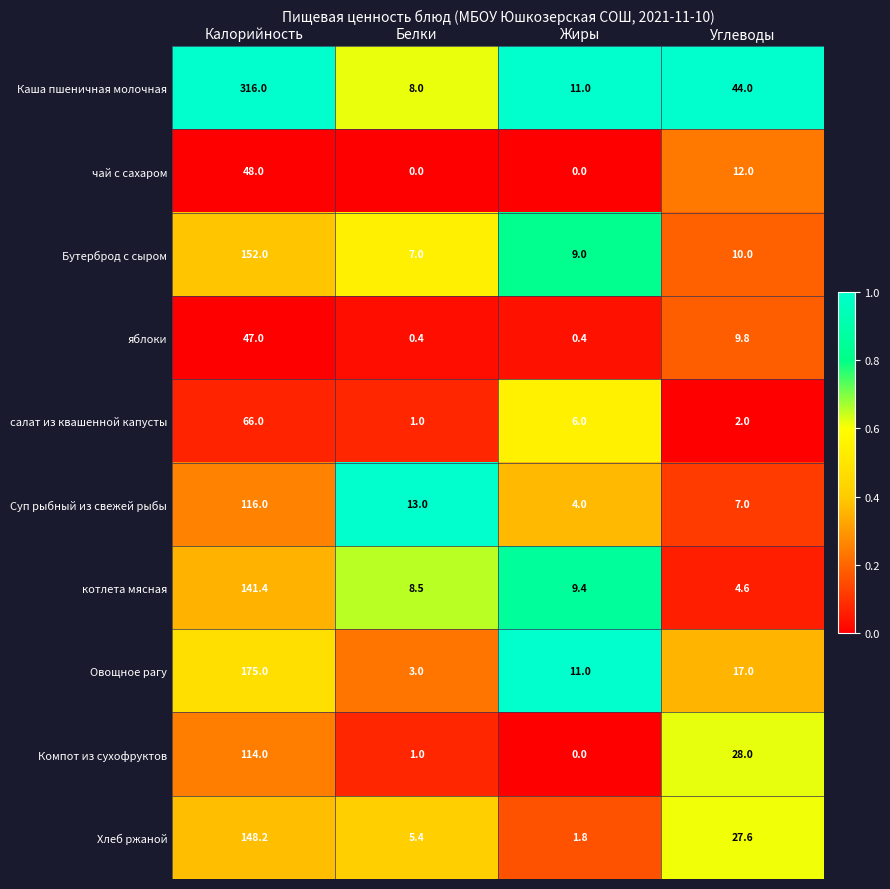

Which category has the highest value in the Бутерброд с сыром series?

Калорийность